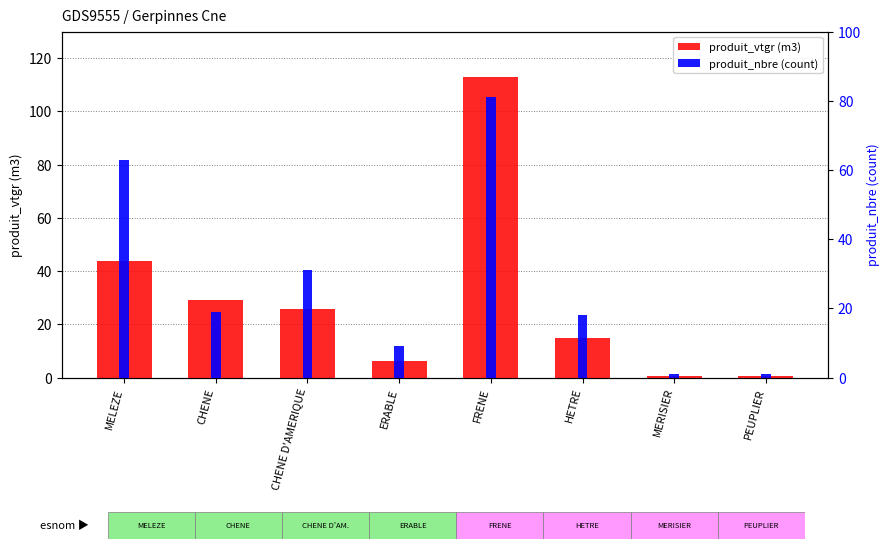

Where does the produit_vtgr (m3) series first go above 25?

MELEZE